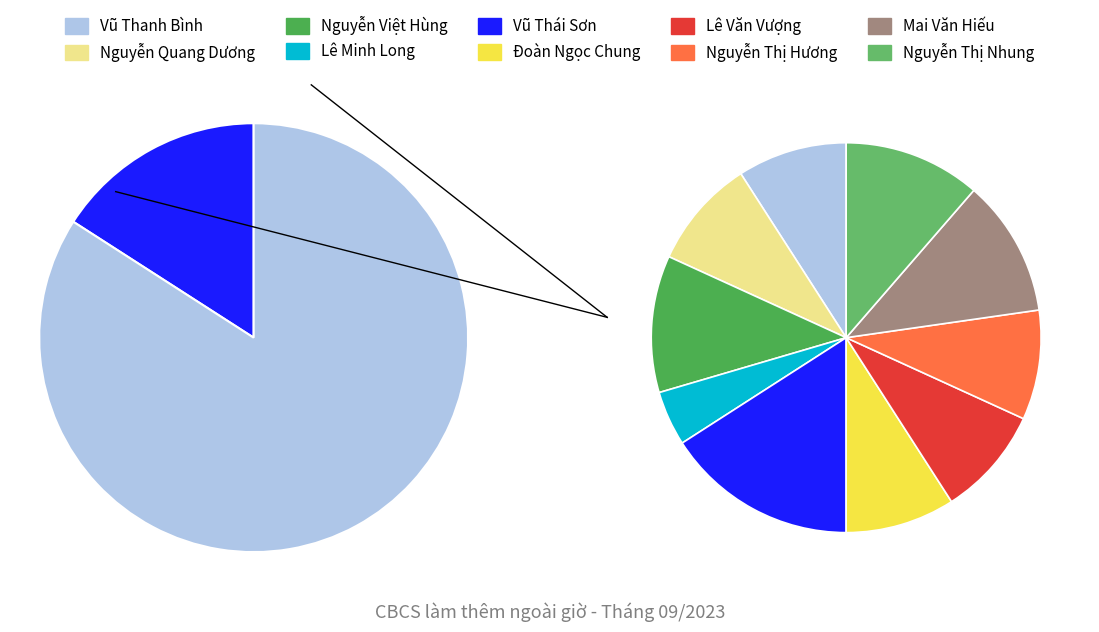

Count the number of slices in the pie.

10